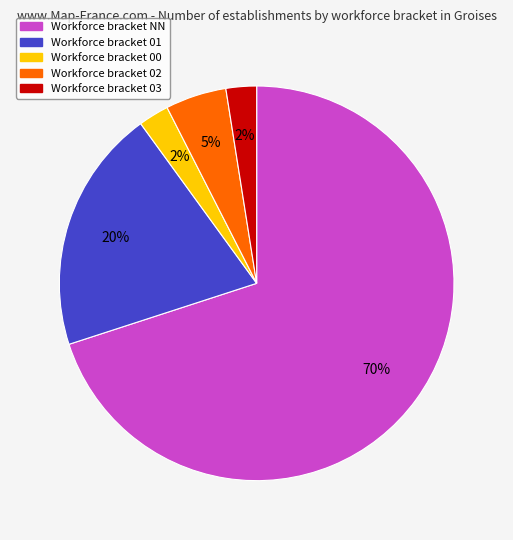

To the nearest percent, what is the average slice percentage?

20%